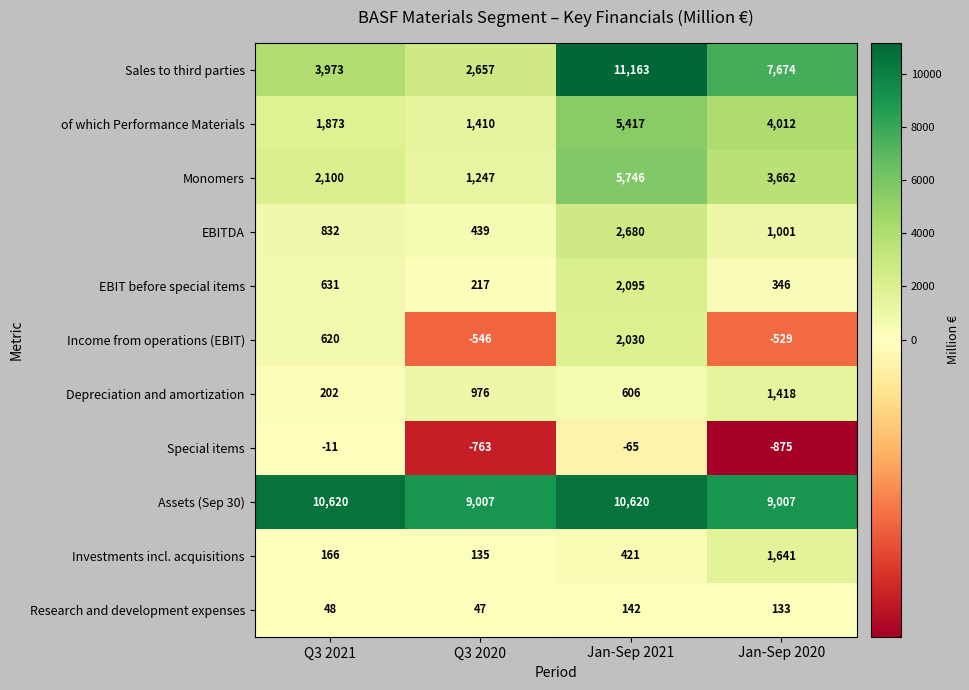

Rank the series at Q3 2020 from lowest to highest value.

Special items, Income from operations (EBIT), Research and development expenses, Investments incl. acquisitions, EBIT before special items, EBITDA, Depreciation and amortization, Monomers, of which Performance Materials, Sales to third parties, Assets (Sep 30)